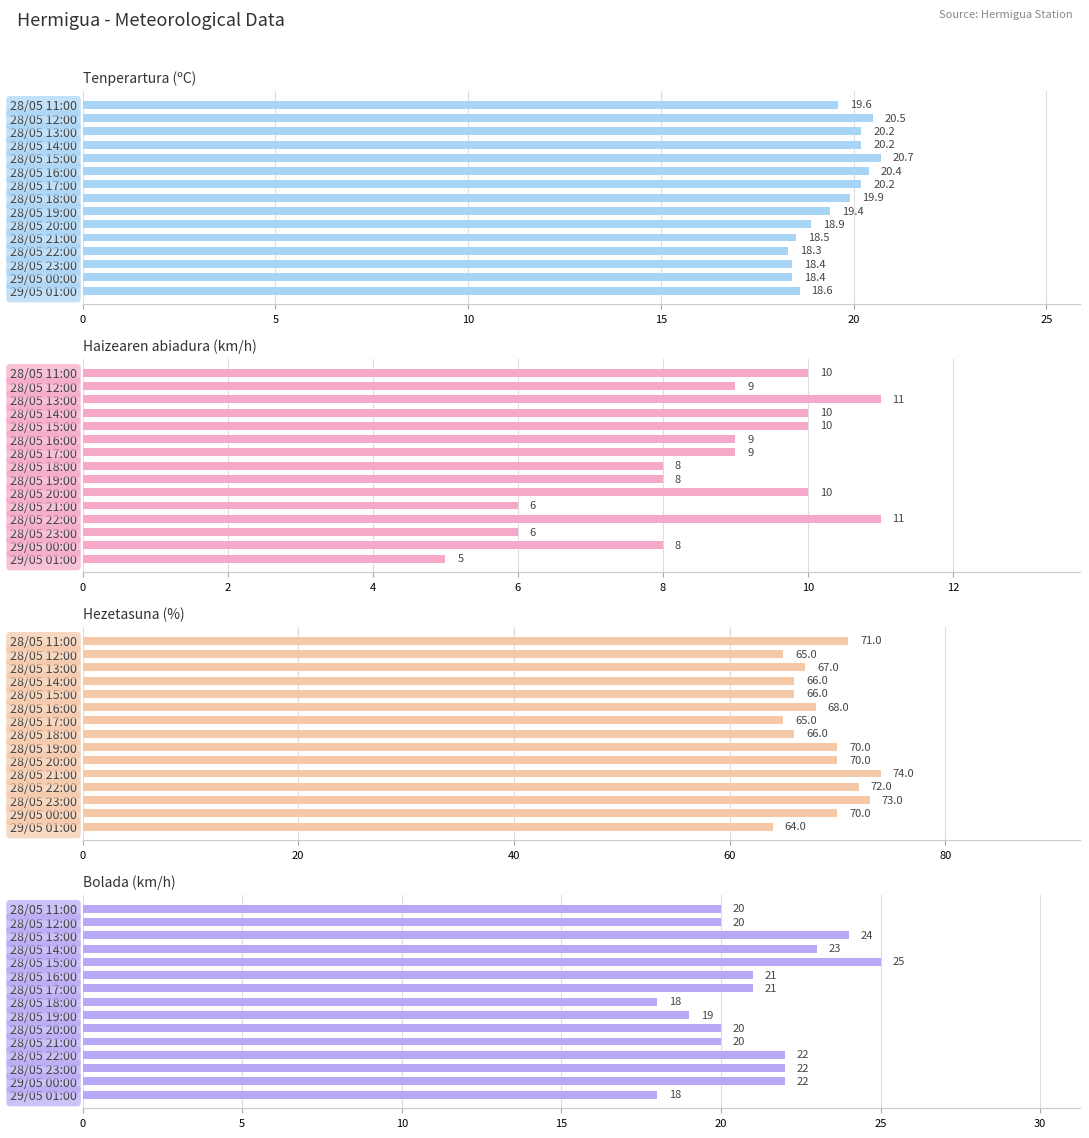

Is the value of Hezetasuna (%) at 28/05 17:00 greater than the value of Tenperartura (ºC) at 28/05 12:00?

Yes